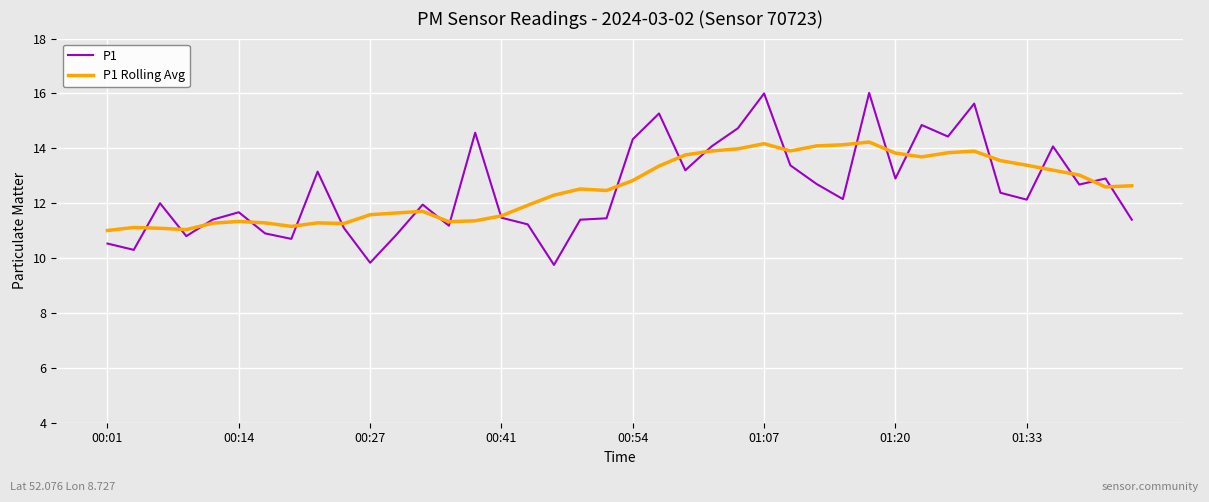

What is the minimum value shown in the chart?

9.8